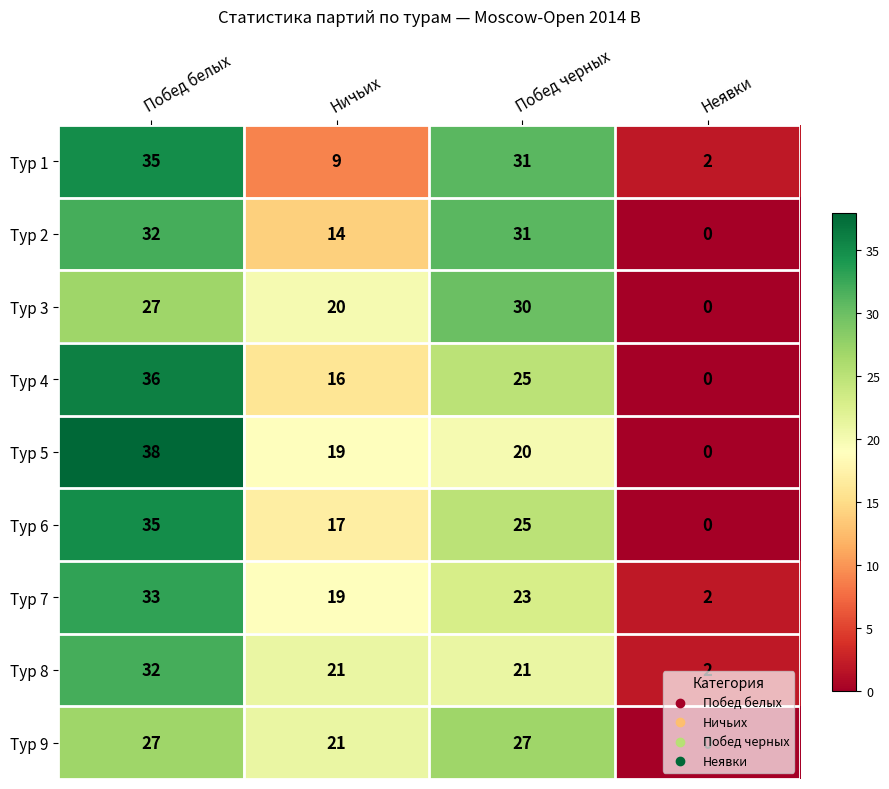

At which label is Тур 9 closest to 13?

Ничьих